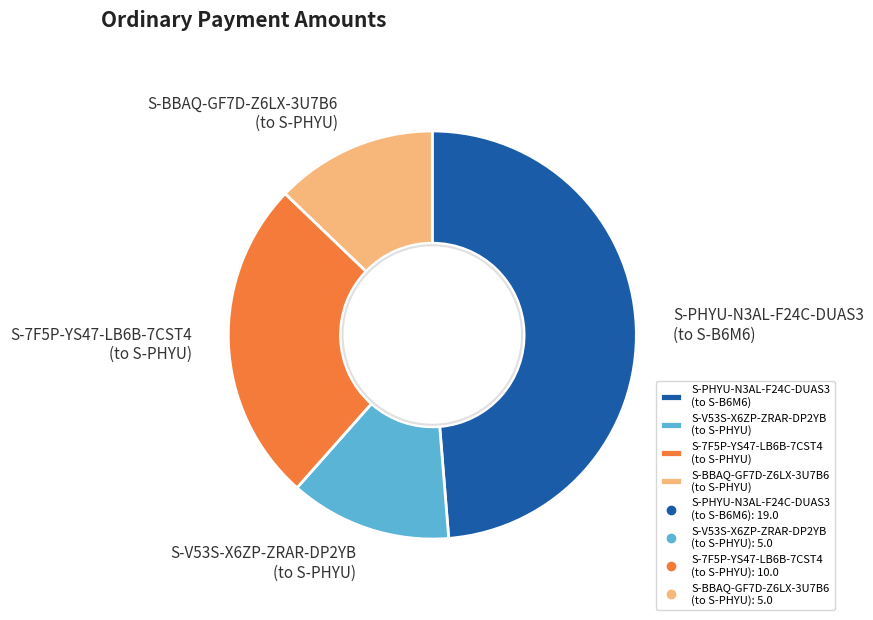

Which slice is the largest?

S-PHYU-N3AL-F24C-DUAS3 (to S-B6M6)